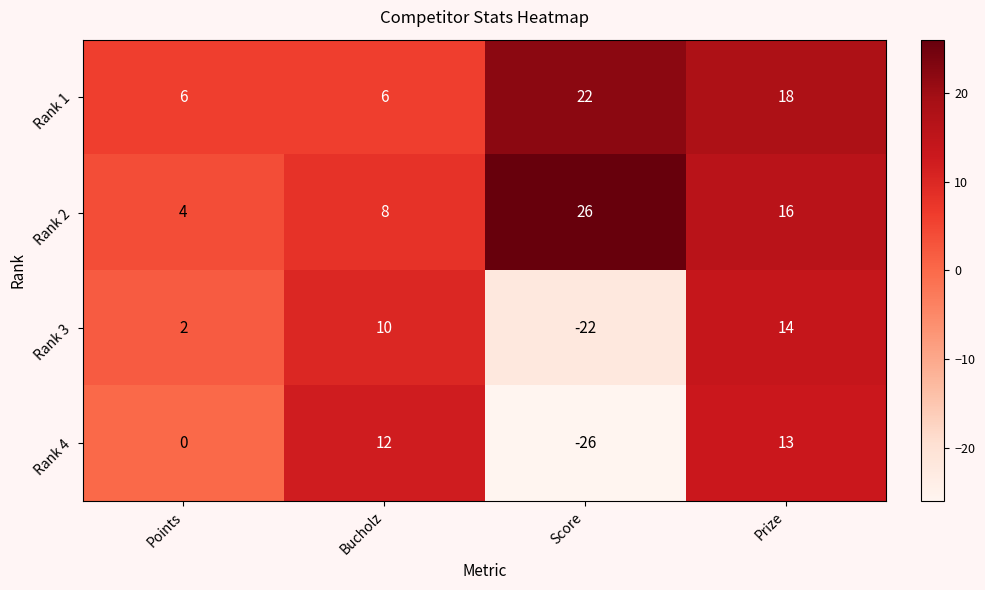

Count the number of data series in this chart.

4